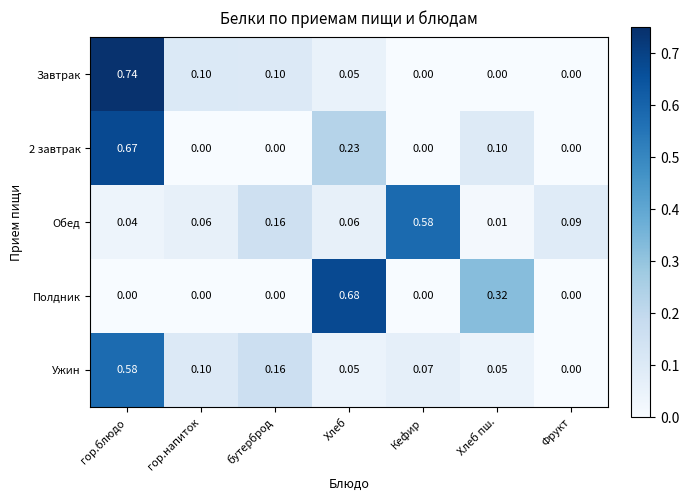

Which series changed the most between бутерброд and Фрукт?

Ужин